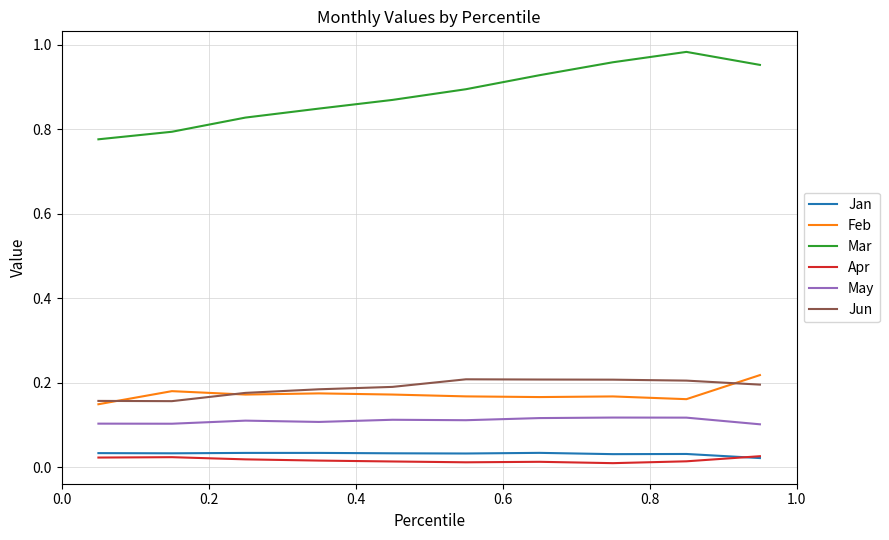

How many lines are shown in the chart?

6